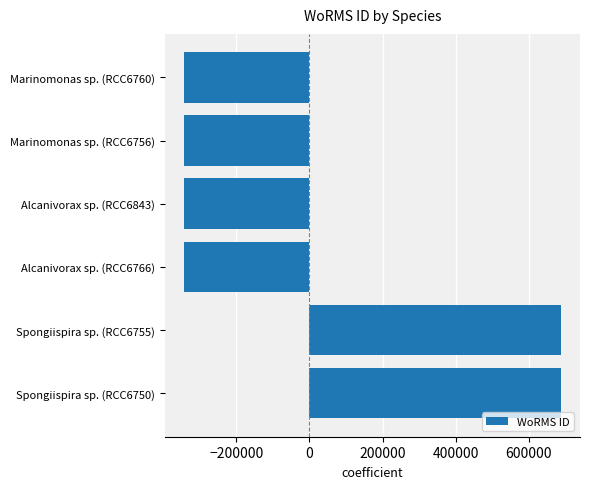

What is the difference between the maximum and second lowest values?

1031845.0